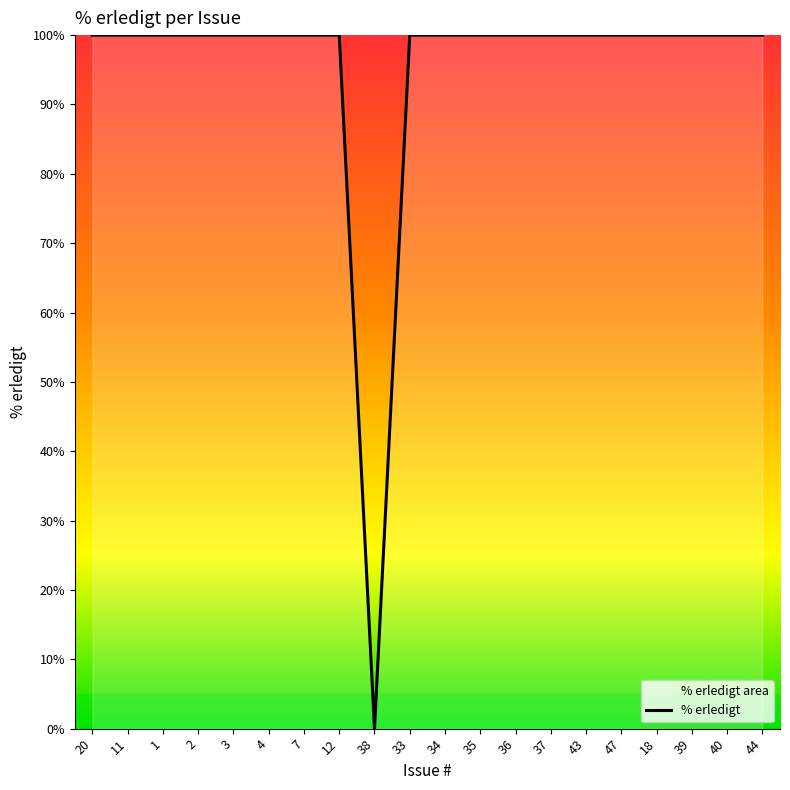

Does the chart have visible grid lines?

No